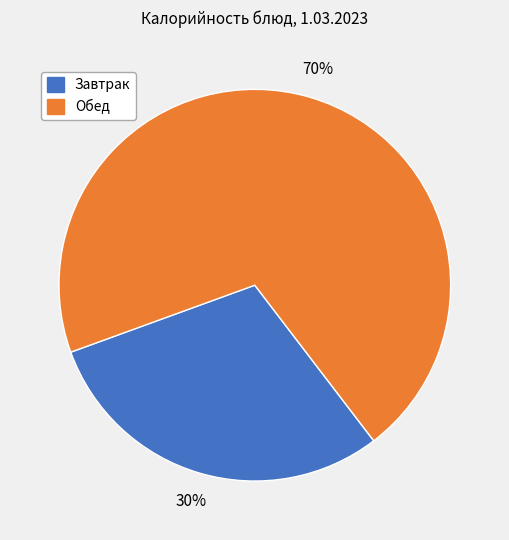

Do Обед and Завтрак together represent more than half of the pie?

Yes